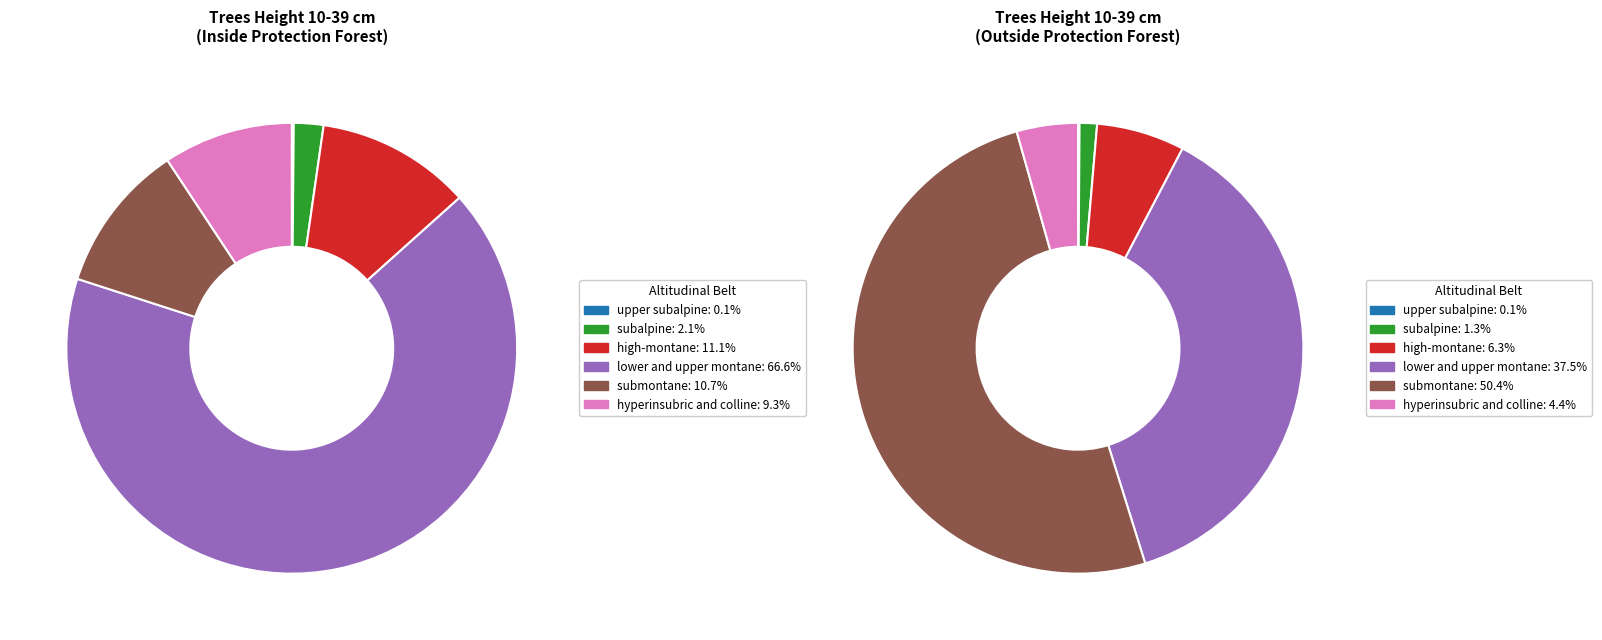

What percentage is the 4 slice, to the nearest percent?

67%